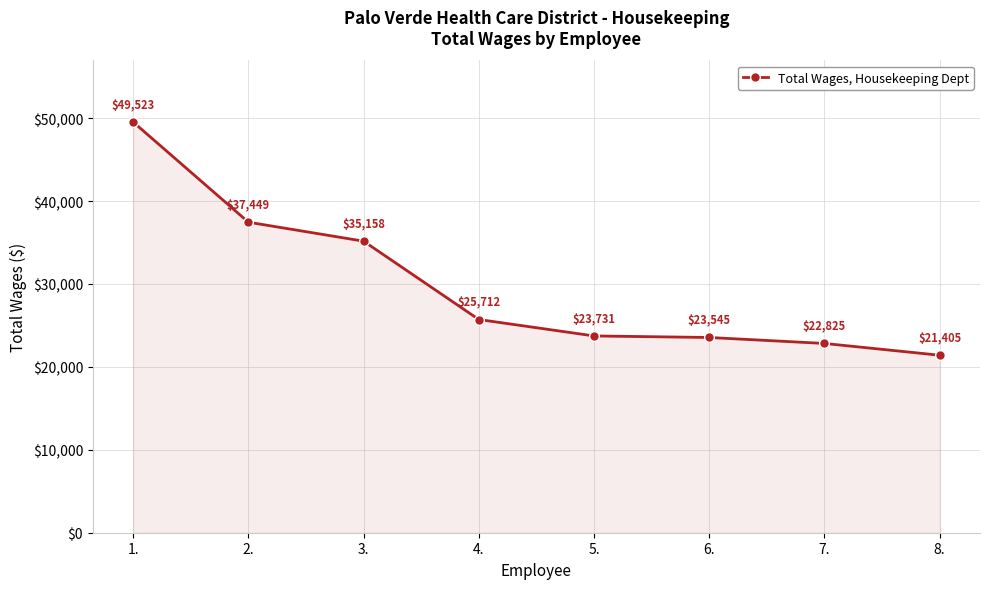

Is it true that the value at 7. is 36508?

False